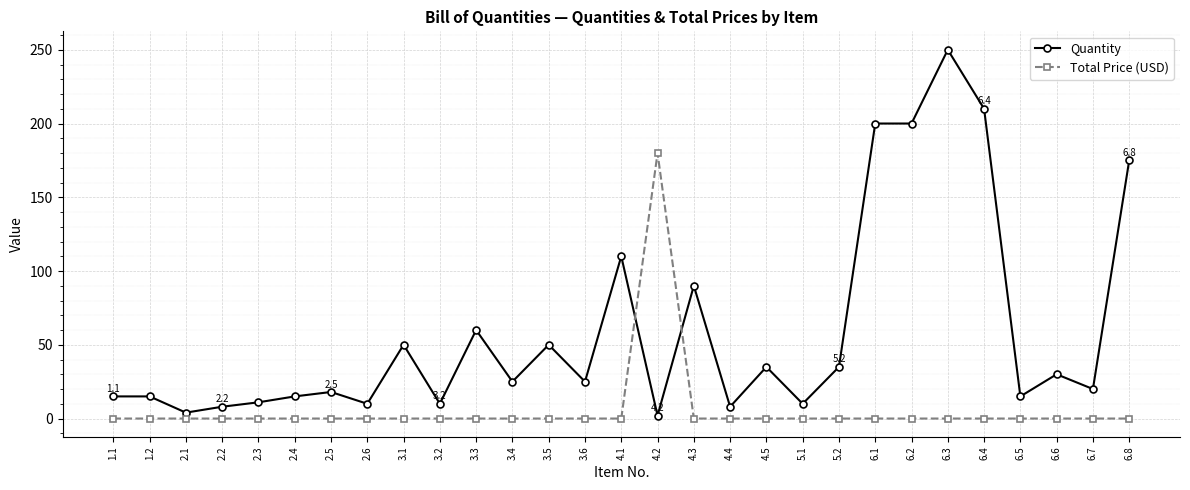

What is the label of the 23rd point from the right?

2.5